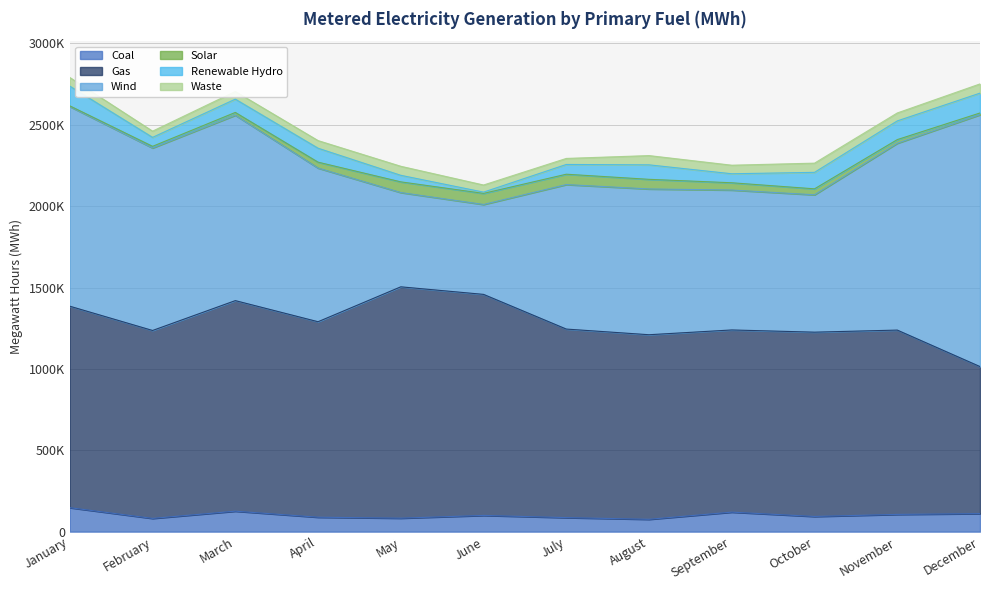

What is the value of the Solar point at the 4th from the left?

36344